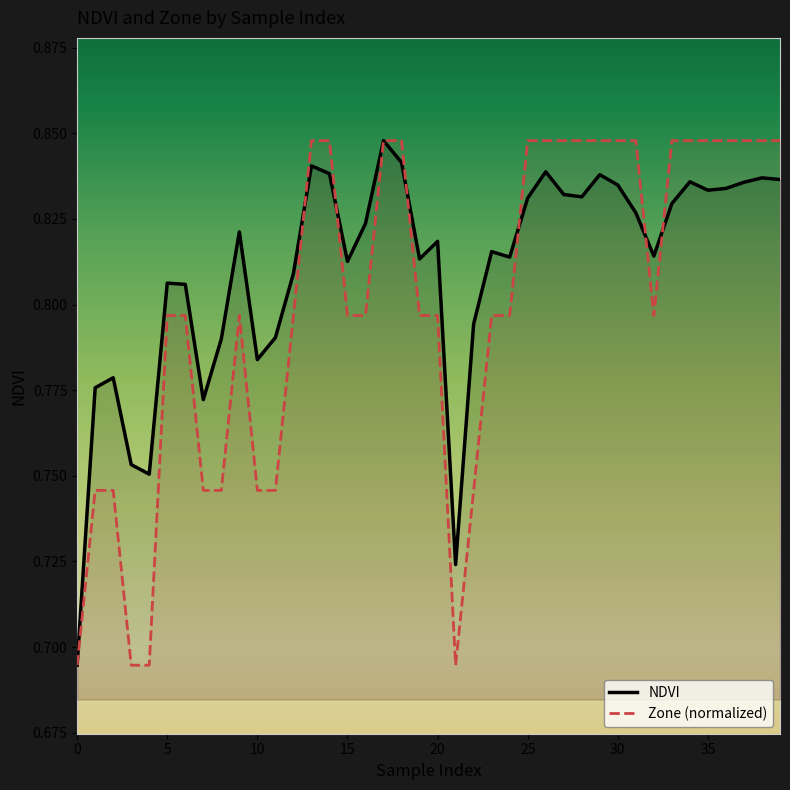

True or false: NDVI and Zone (normalized) cross at least once.

True